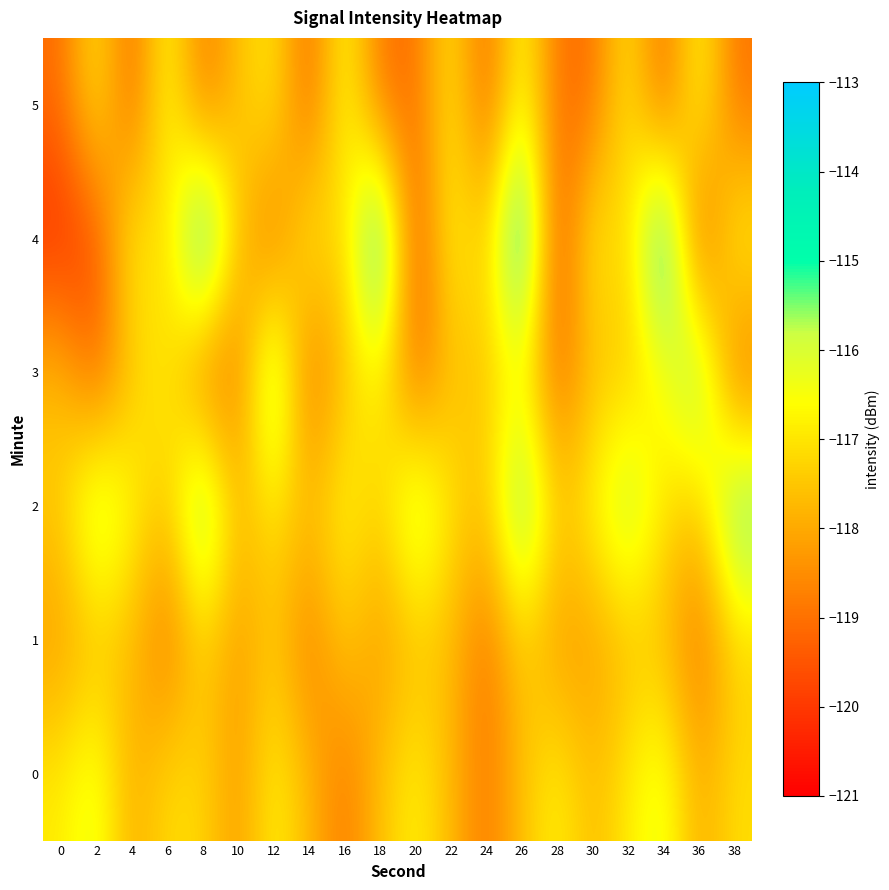

At which category is the sum across all series the highest?

26